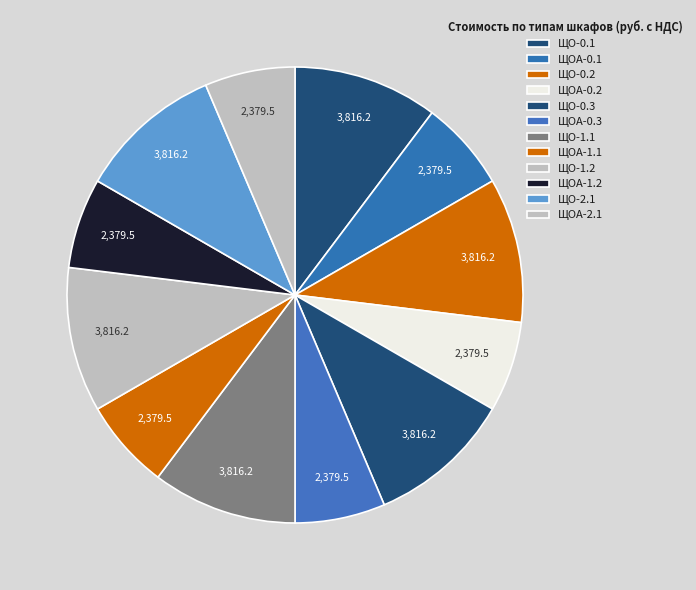

Rank the categories by value from highest to lowest.

ЩО-0.1 (Schneider Electric), ЩО-0.2 (Schneider Electric), ЩО-0.3 (Schneider Electric), ЩО-1.1 (Schneider Electric), ЩО-1.2 (Schneider Electric), ЩО-2.1 (Schneider Electric), ЩОА-0.1 (Schneider Electric), ЩОА-0.2 (Schneider Electric), ЩОА-0.3 (Schneider Electric), ЩОА-1.1 (Schneider Electric), ЩОА-1.2 (Schneider Electric), ЩОА-2.1 (Schneider Electric)